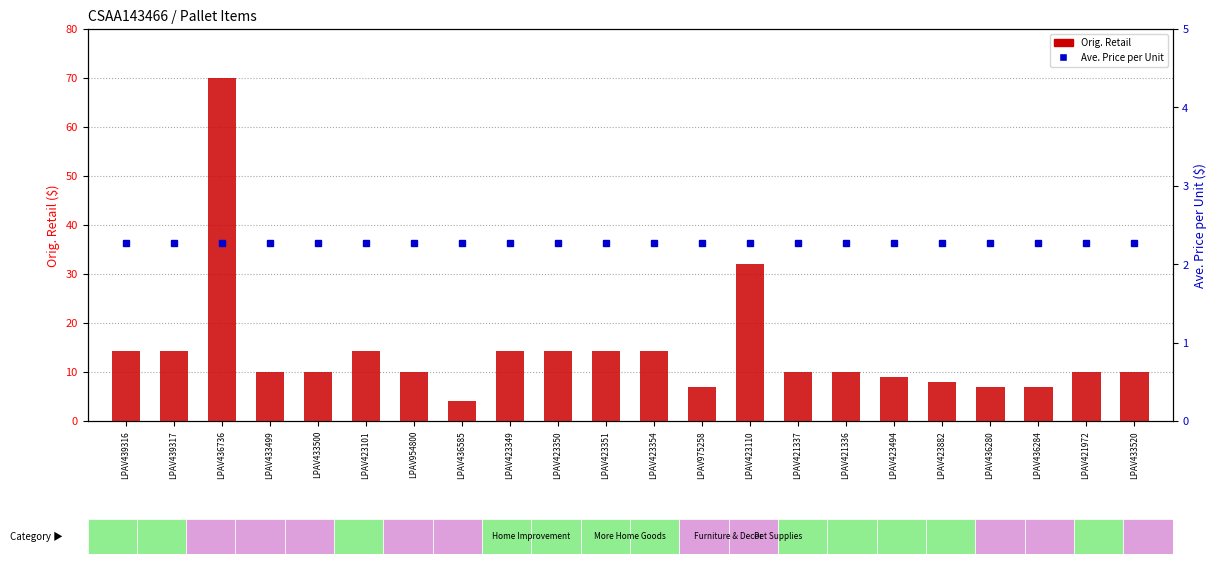

At how many categories does at least one series exceed 51?

1